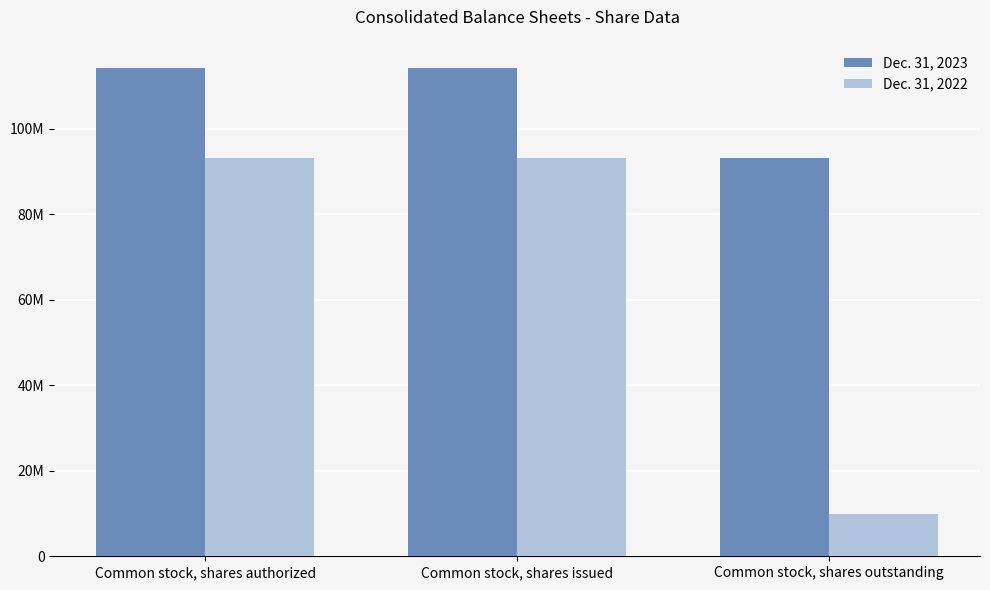

What is the label of the 1st bar from the right?

Common stock, shares outstanding